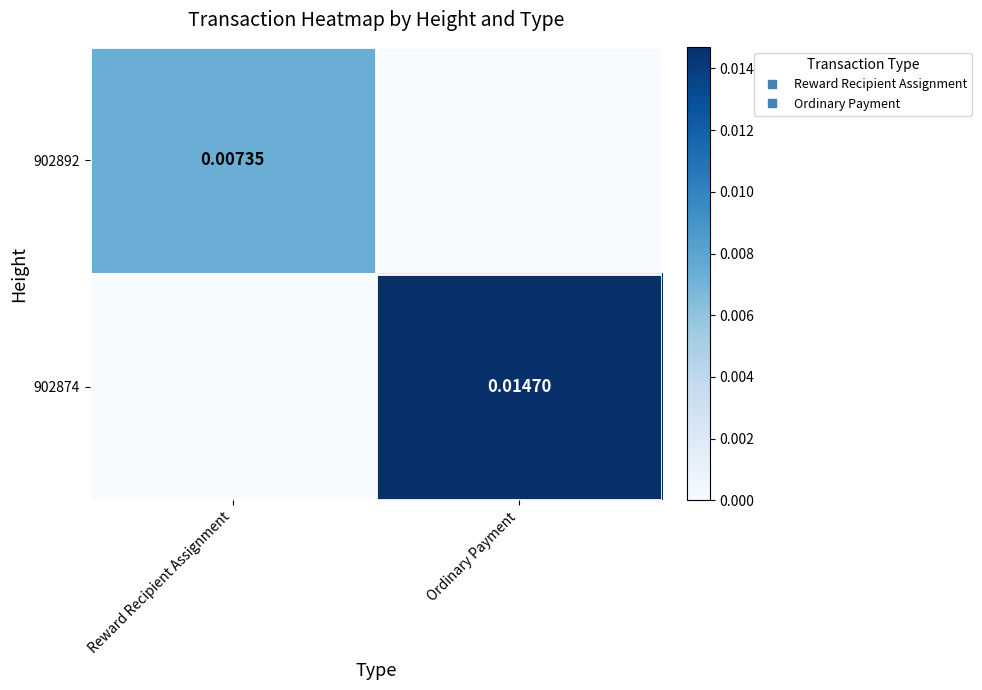

Is the value of 902892 at Ordinary Payment greater than the value of 902874 at Reward Recipient Assignment?

No